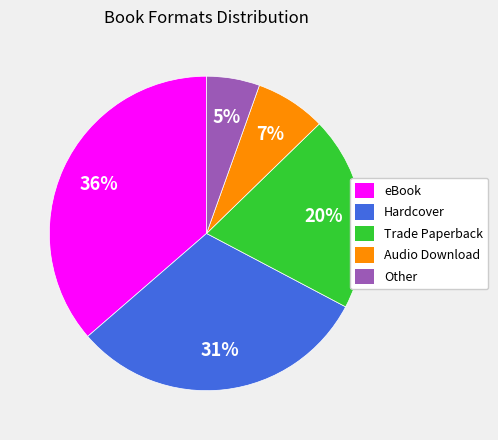

To the nearest percent, what percentage of the pie is Audio Download?

7%